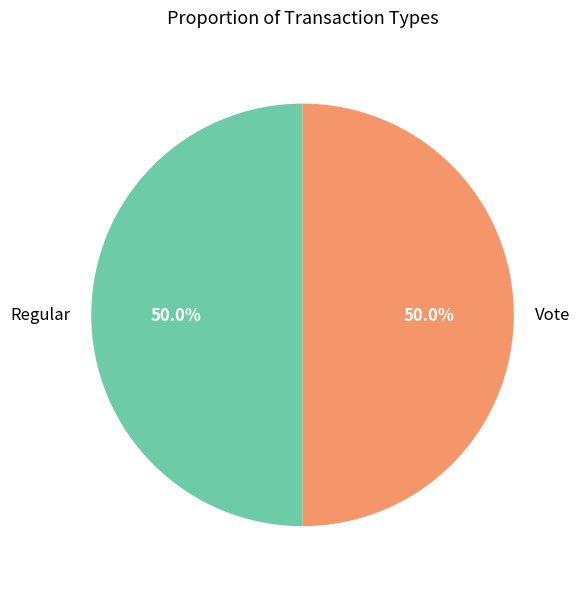

What percentage do Regular and Vote together represent?

100.0%